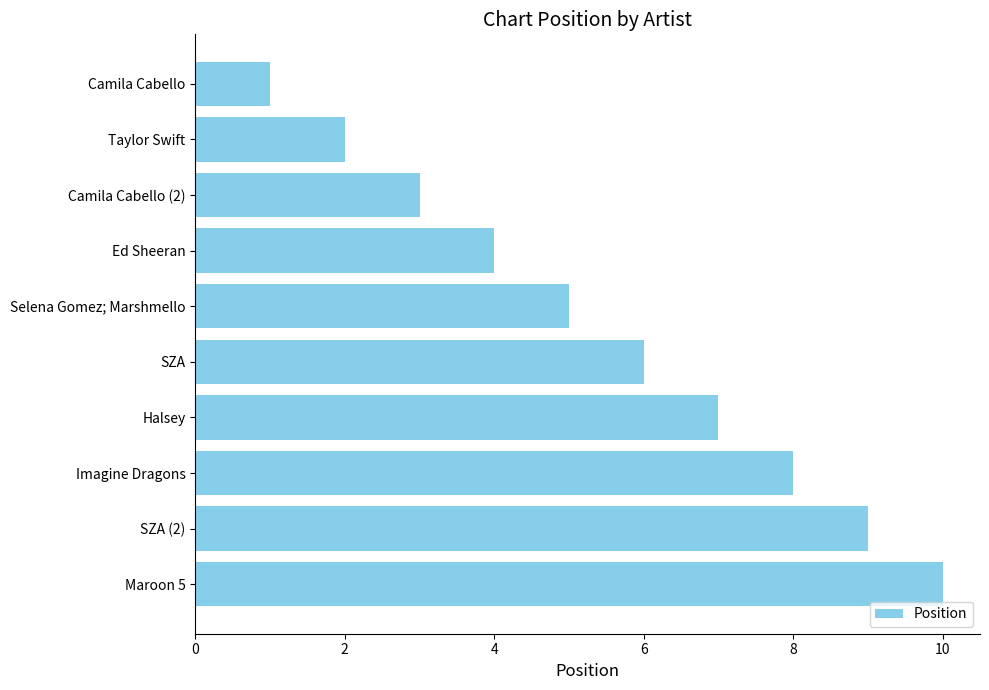

What is the difference between the second highest and minimum values?

8